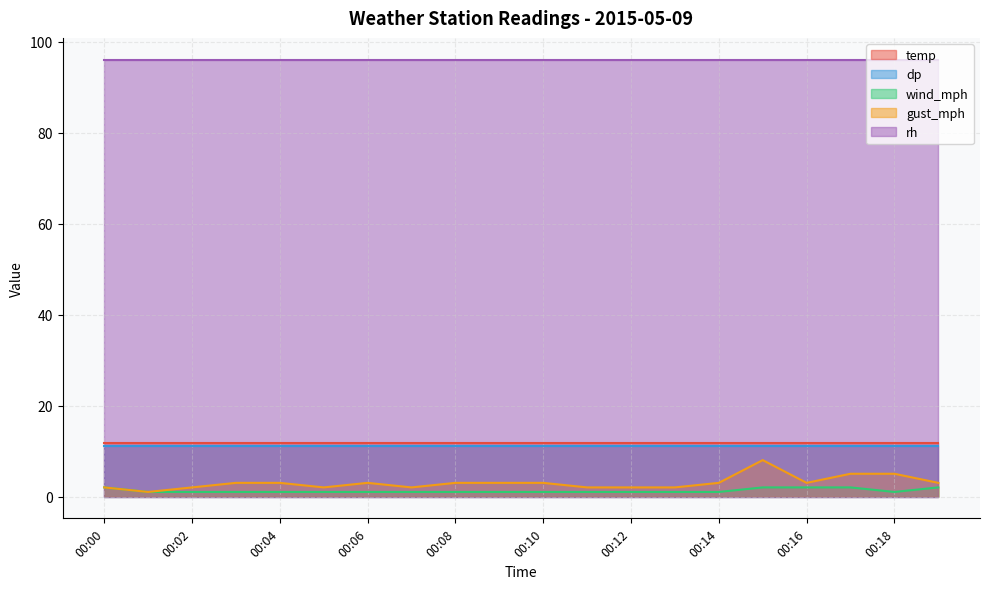

True or false: gust_mph and rh cross at least once.

False